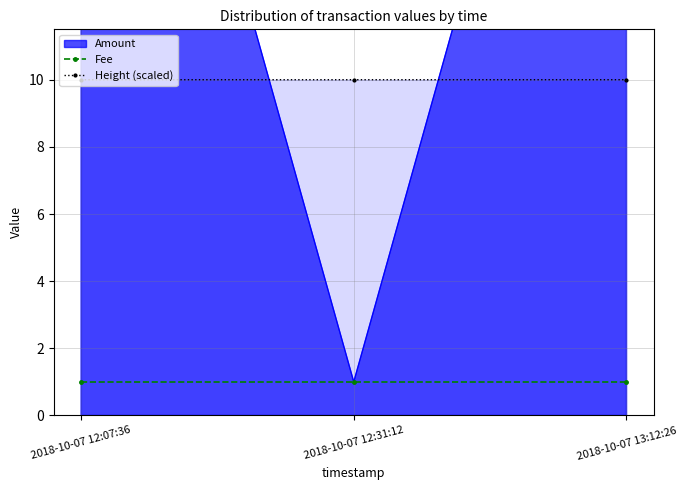

What is the approximate value of Height (scaled) at 2018-10-07 12:31:12?

10.0